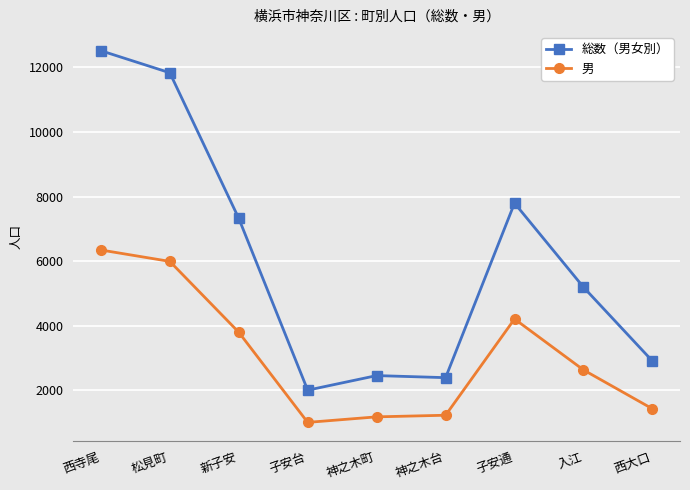

Which series has the largest range (max minus min)?

総数（男女別）